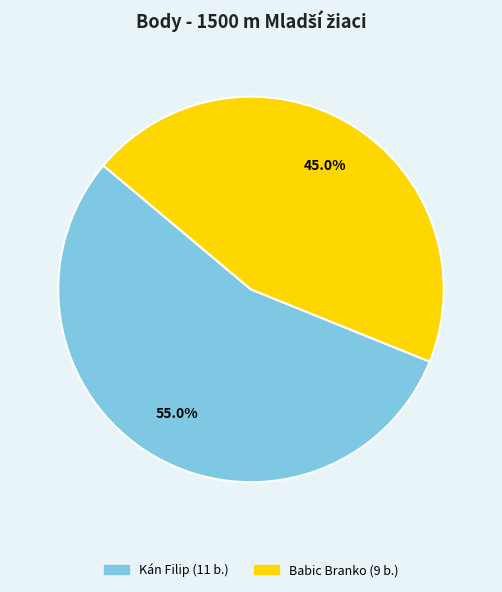

Rank the categories by value from lowest to highest.

Babic Branko, Kán Filip